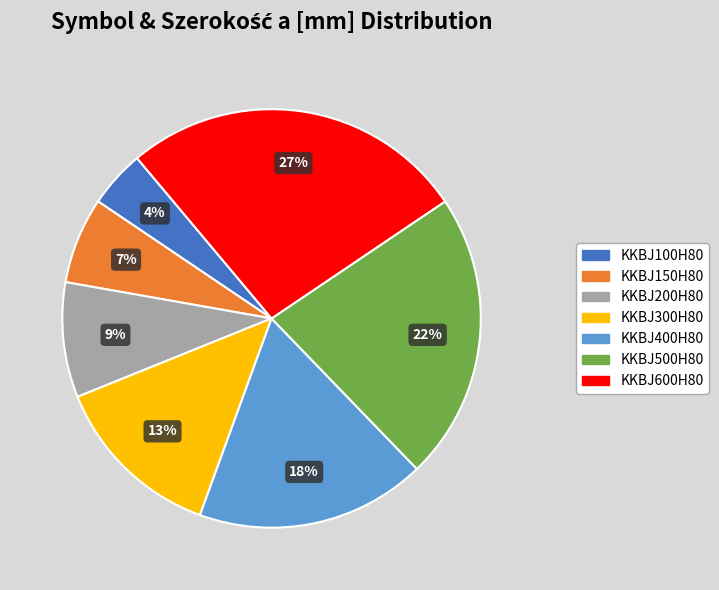

Between KKBJ300H80 and KKBJ200H80, which is larger?

KKBJ300H80